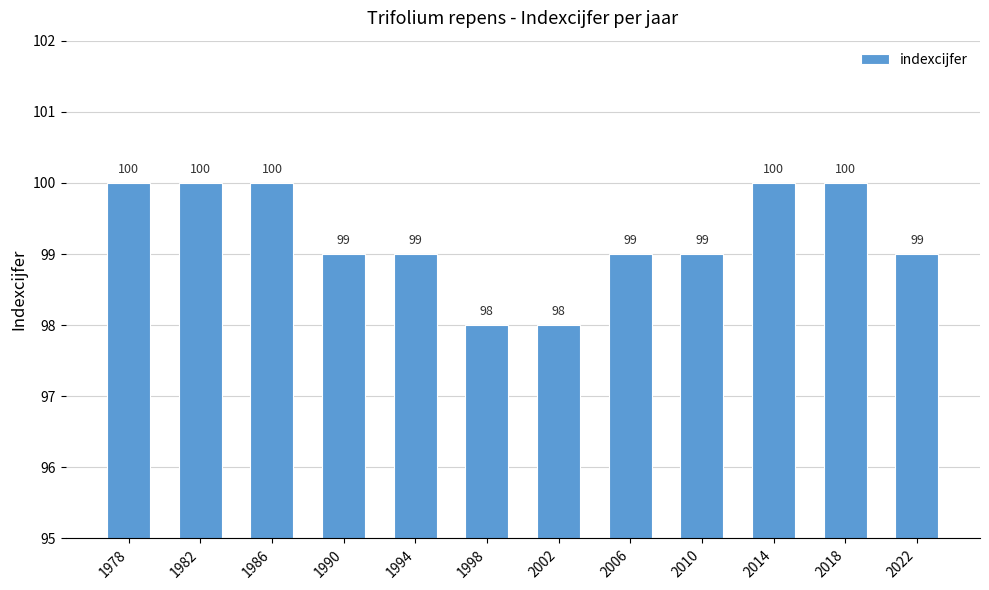

What is the change in value from 1978 to 2002?

-2